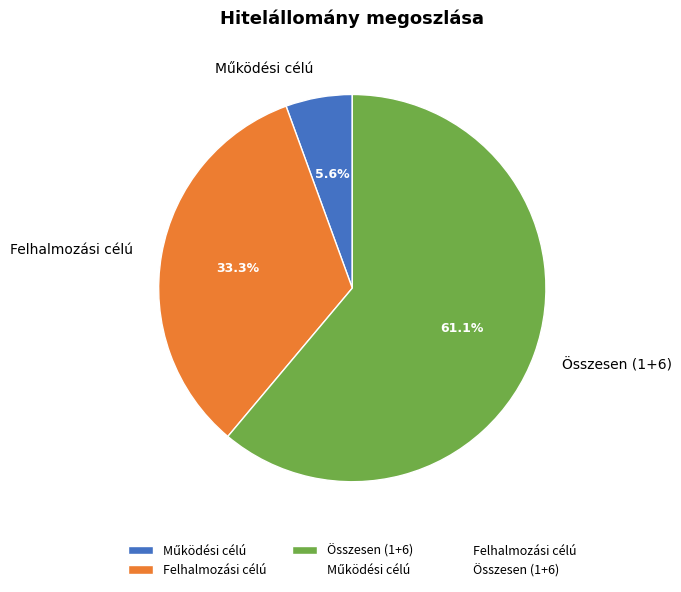

What is the ratio of the value at Felhalmozási célú to the value at Összesen (1+6)?

0.5